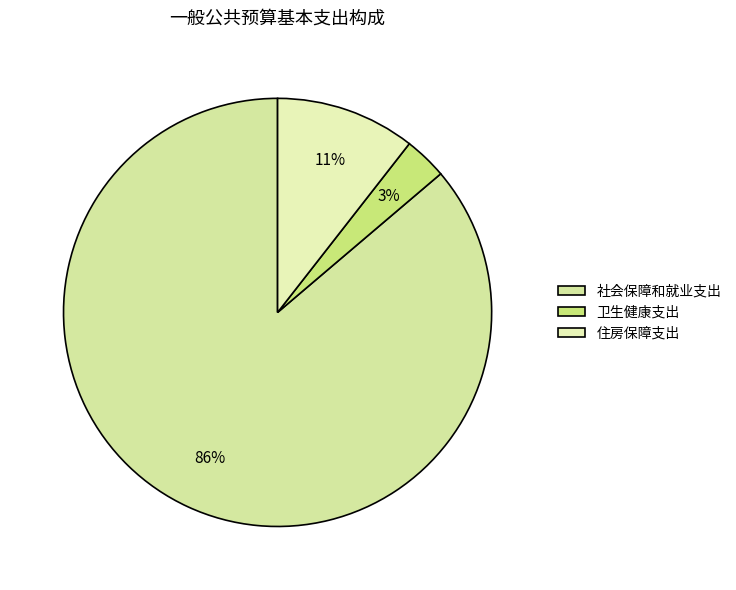

How many segments does this pie chart have?

3